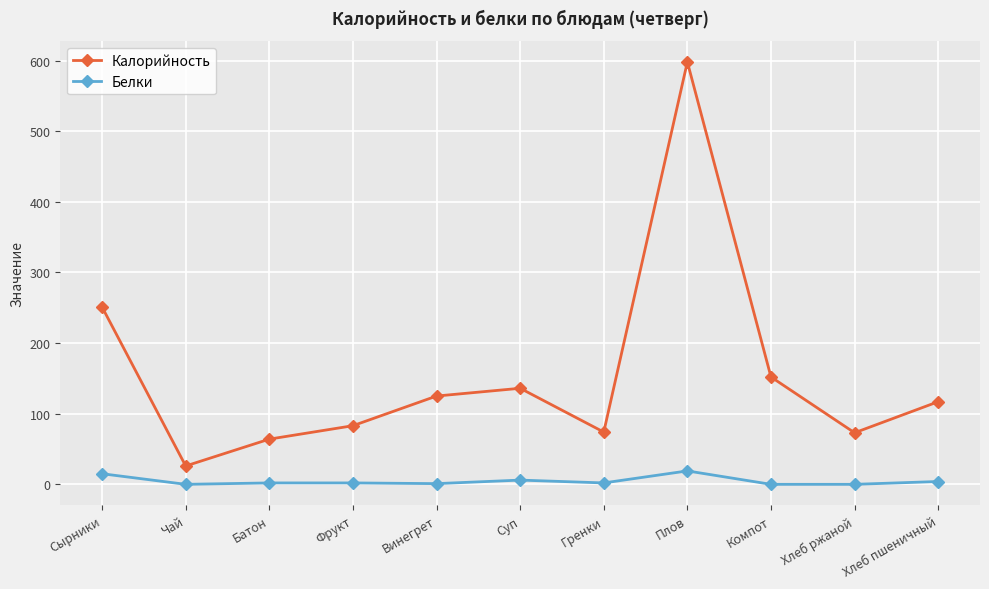

True or false: Белки and Калорийность intersect in this chart.

False